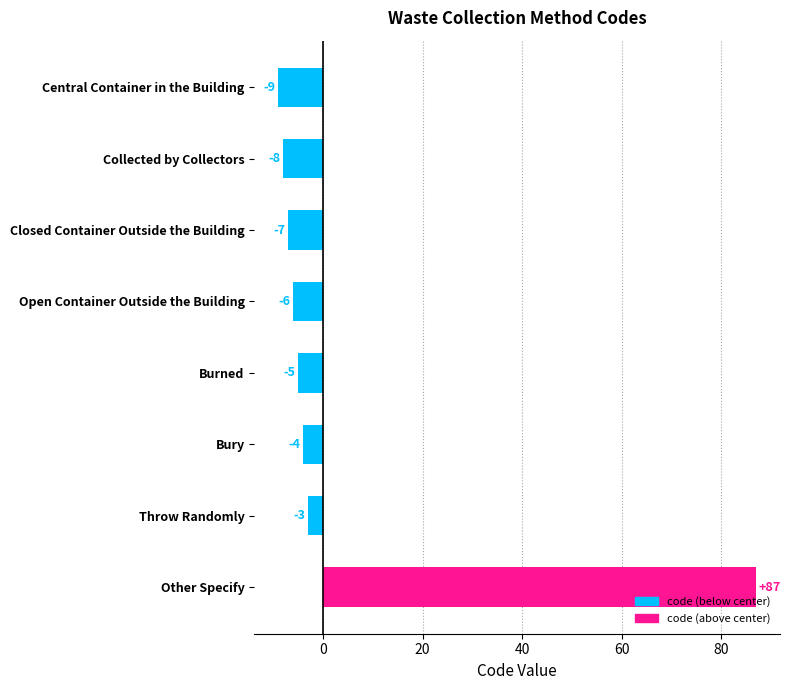

How many data points are above -5?

3